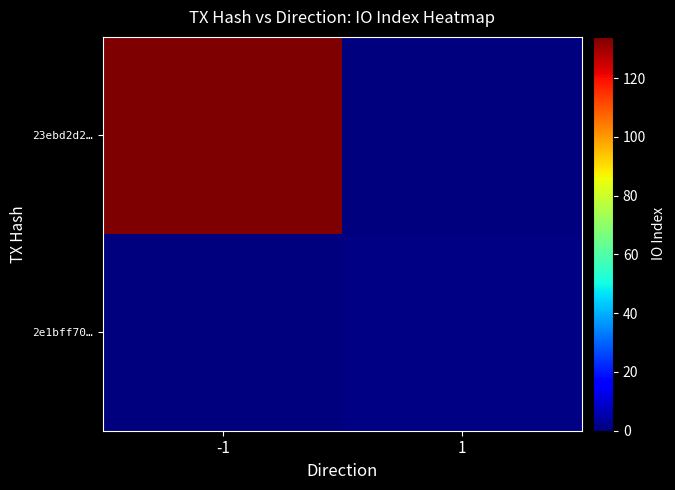

At 1, list the series in order from smallest to largest.

23ebd2d2…, 2e1bff70…